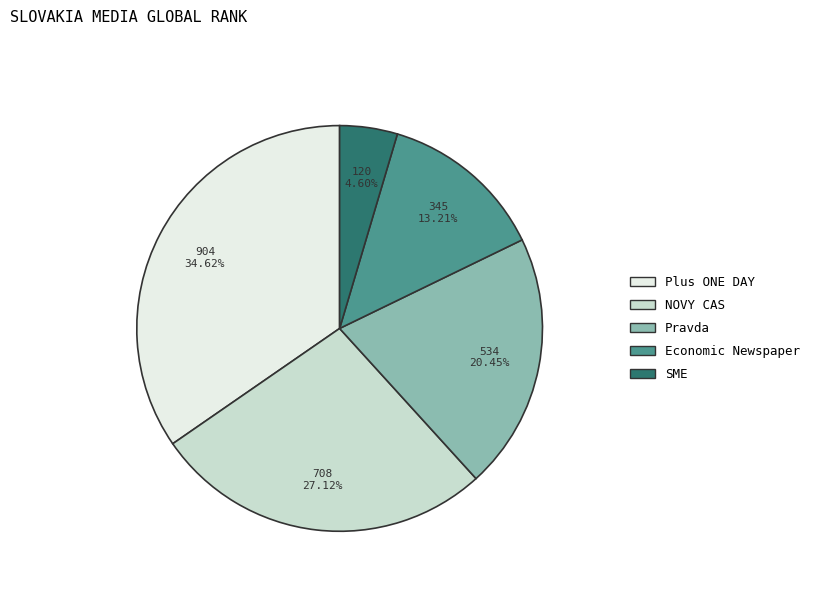

To the nearest percent, what portion does Economic Newspaper represent?

13%